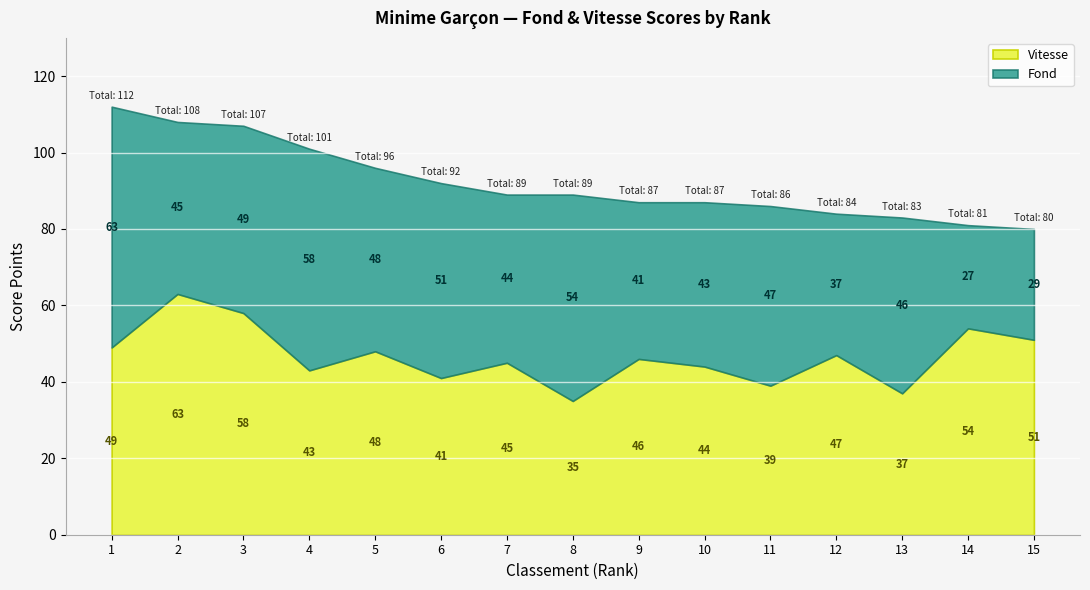

Between 7 and 9, which series saw the biggest shift?

Fond